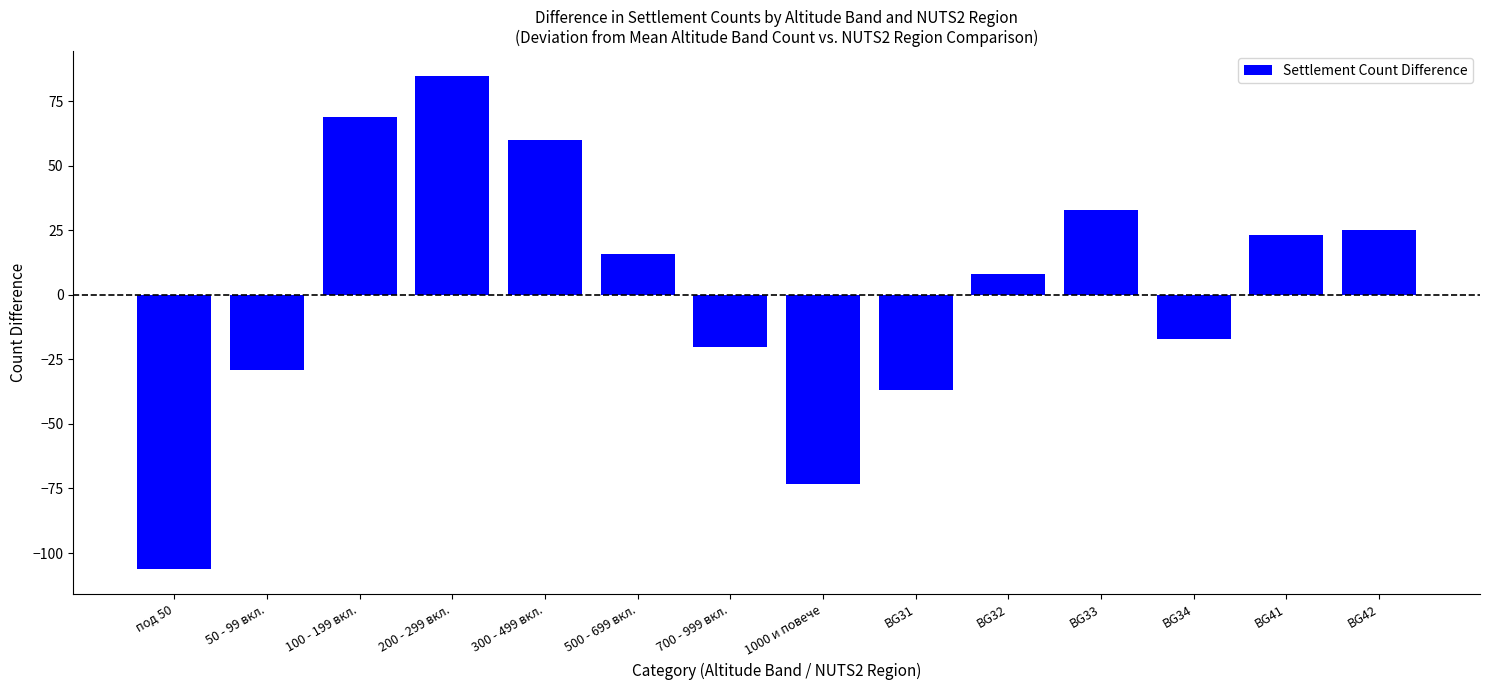

What value does the data have at BG32?

8.0